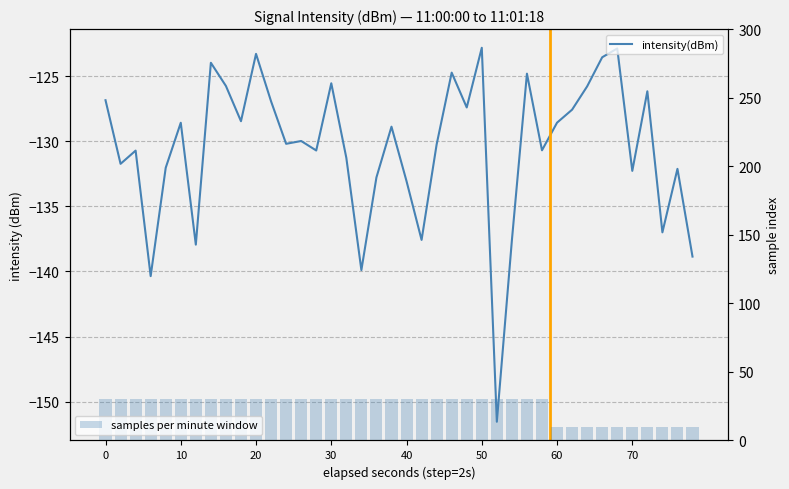

What is the highest value of the samples per minute window series?

30.0